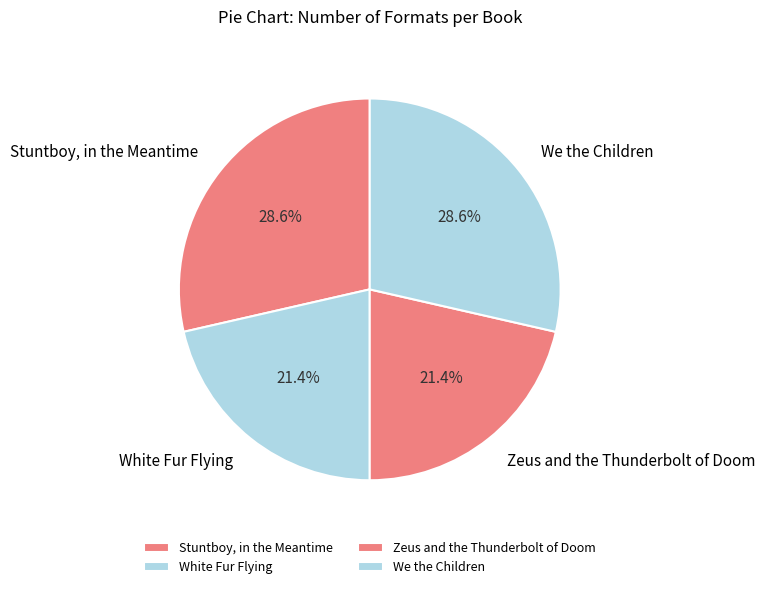

Is it true that White Fur Flying is 12% of the pie?

False